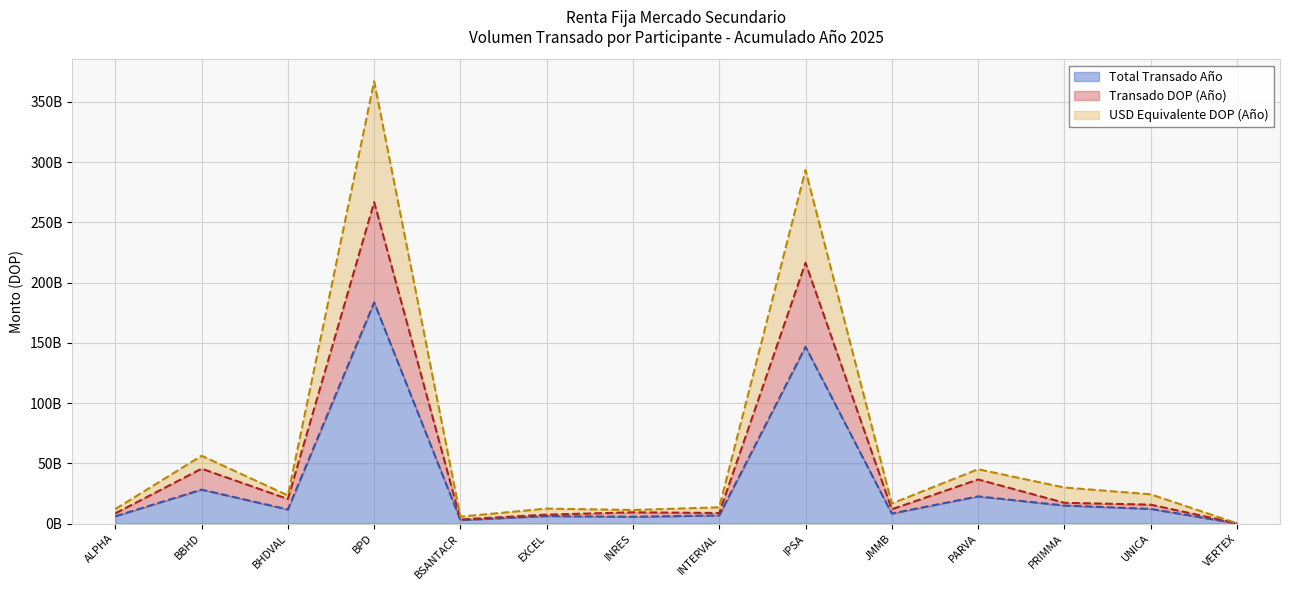

What is the spread (max minus min) of values at BBHD?

28125288712.5